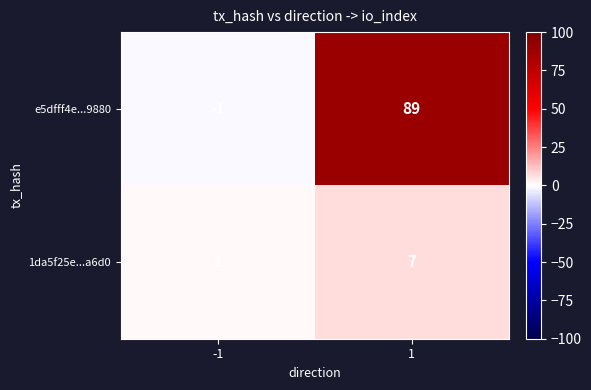

The 1da5f25e...a6d0 series shows 2 at -1. True or false?

False